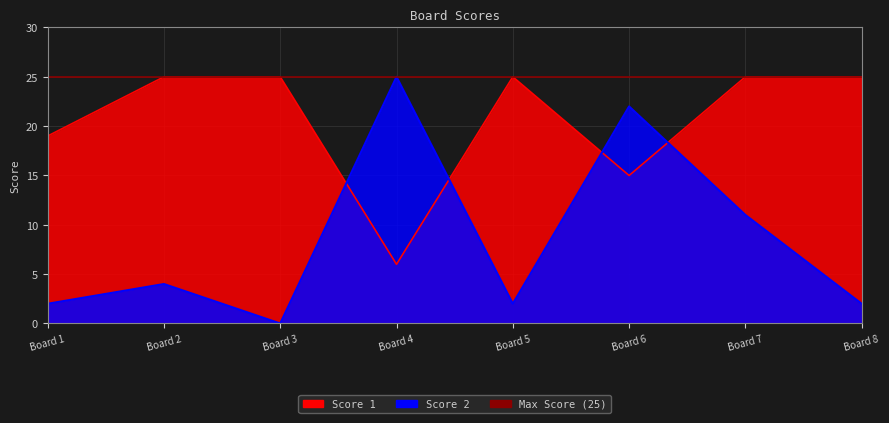

Which series changed the most between Board 3 and Board 6?

Score 2